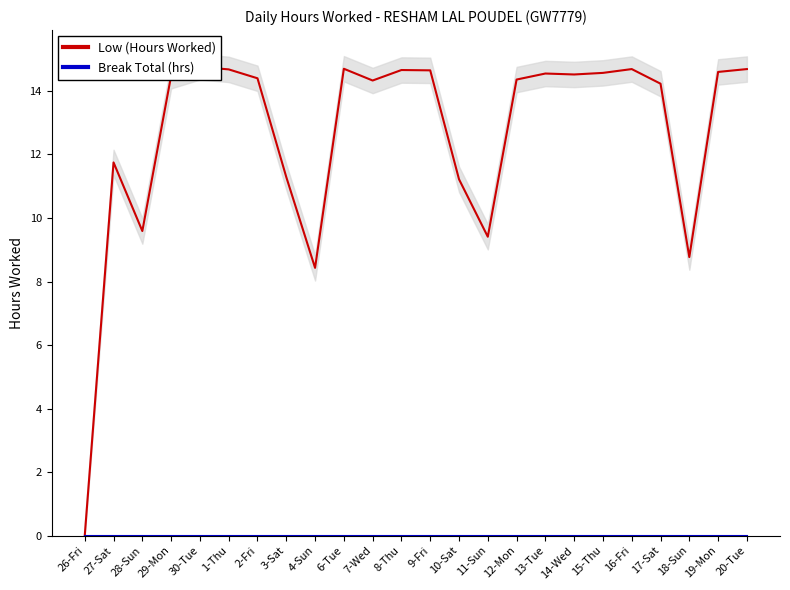

Is the value of Low (Hours Worked) at 1-Thu greater than the value of Break Total (hrs) at 2-Fri?

Yes